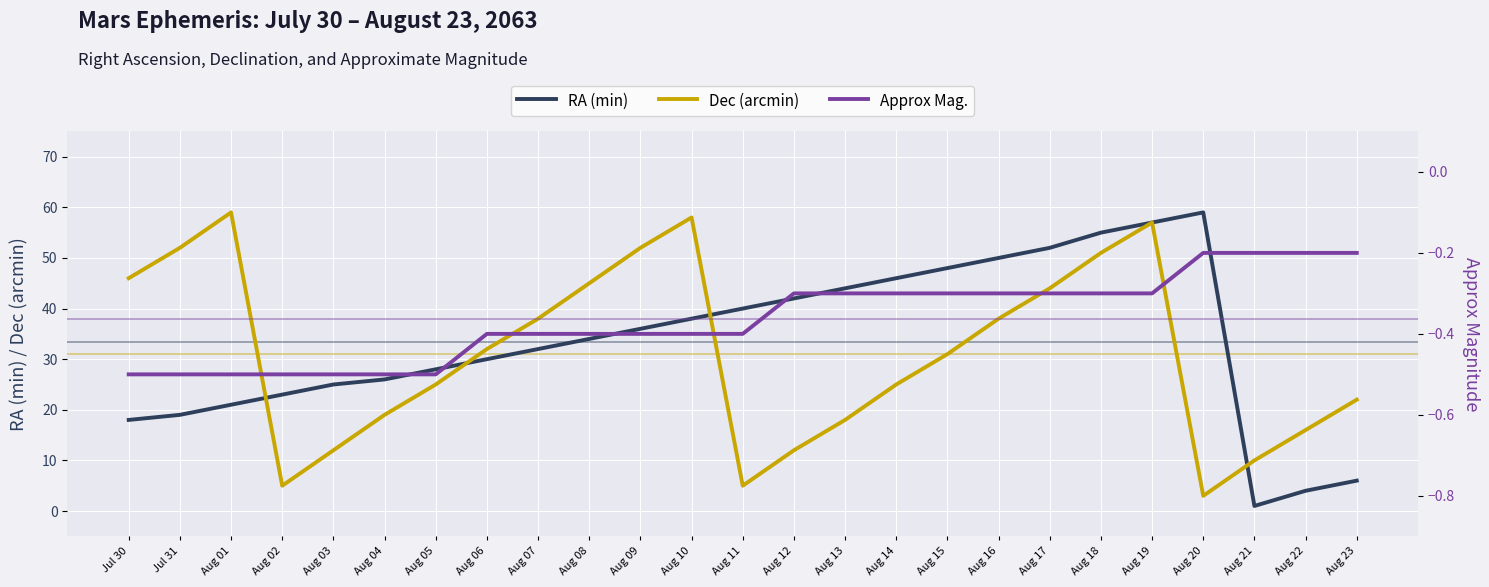

True or false: RA (min) and Approx Mag. intersect in this chart.

False